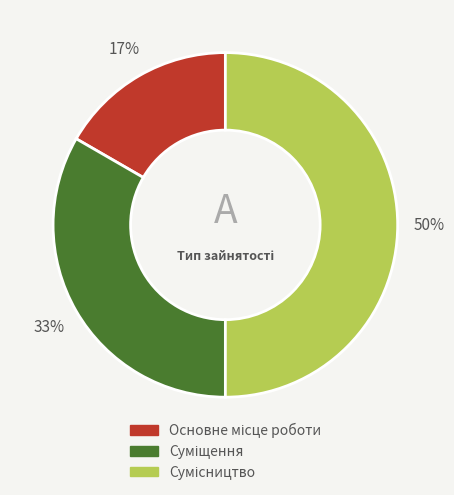

To the nearest percent, what is the average slice percentage?

33%